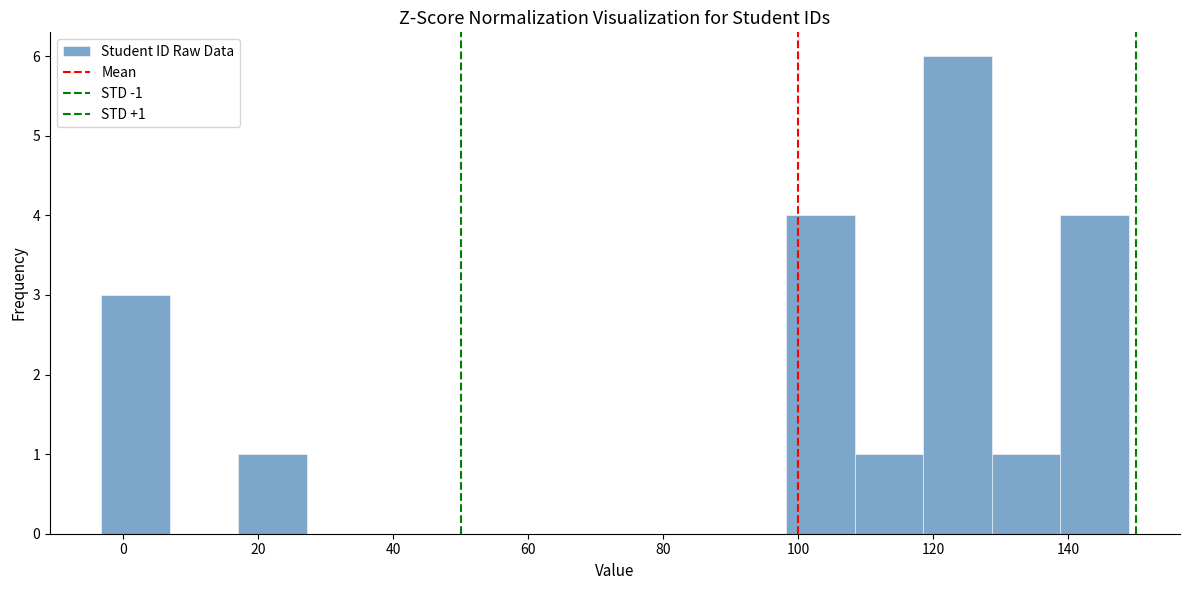

Which range on the x-axis has the tallest bar?

118 to 128